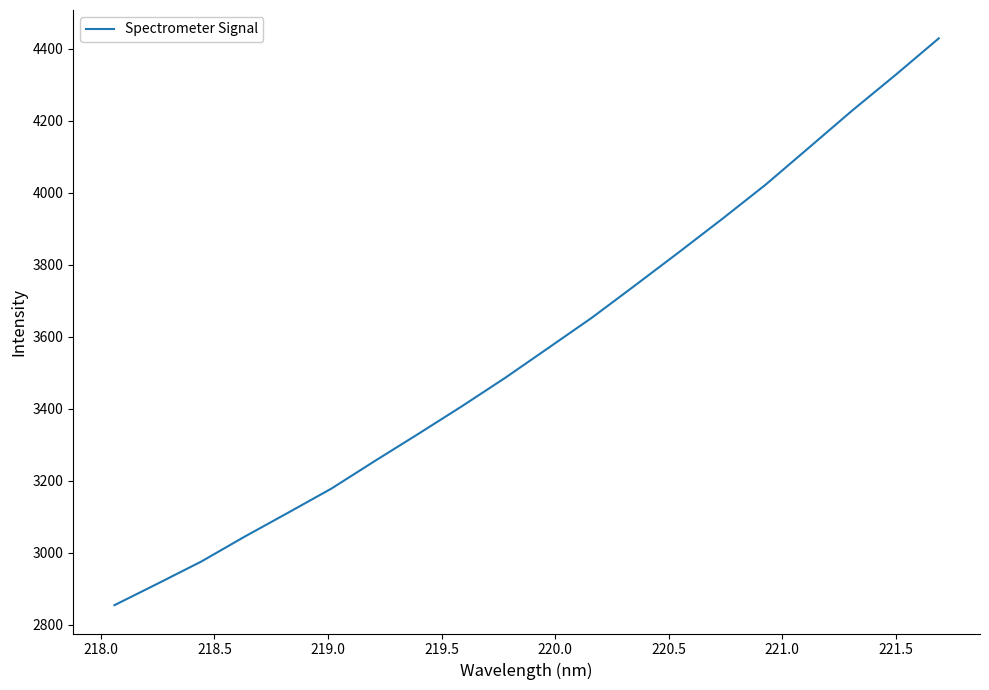

What is the greatest value displayed?

4429.2